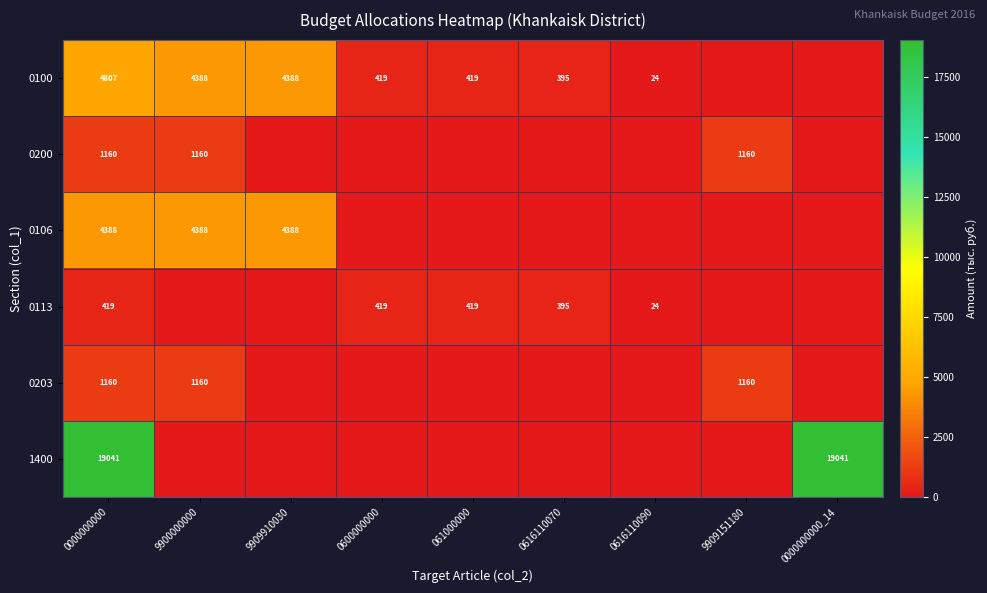

What is the spread (max minus min) of values at 061000000?

419.0